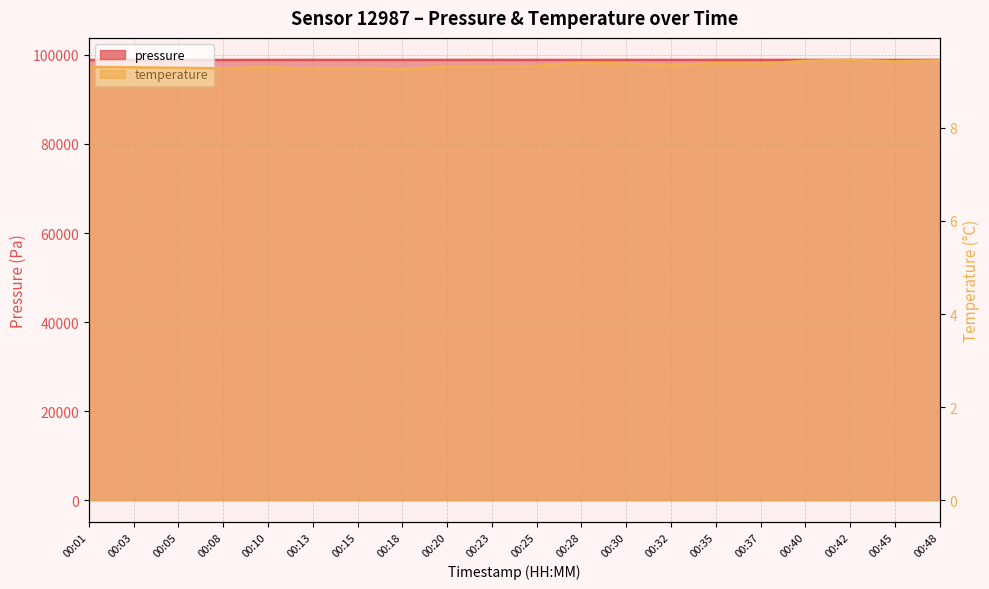

What is the value of the pressure point at the 12th from the left?

98875.2